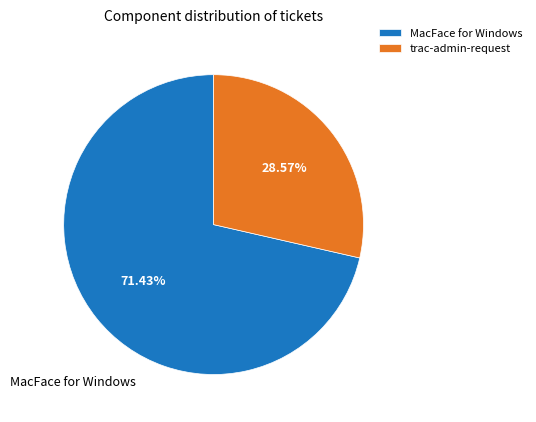

What is the largest slice in the pie chart?

MacFace for Windows